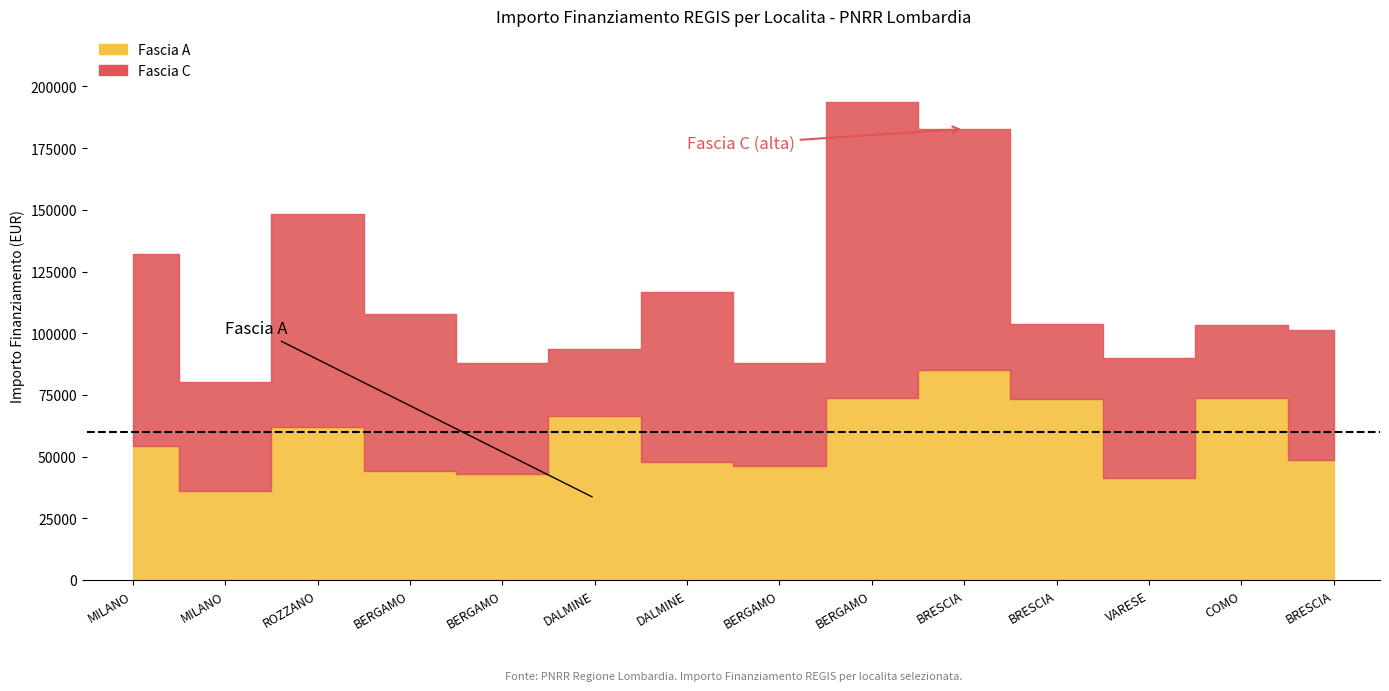

Count the number of data series in this chart.

2